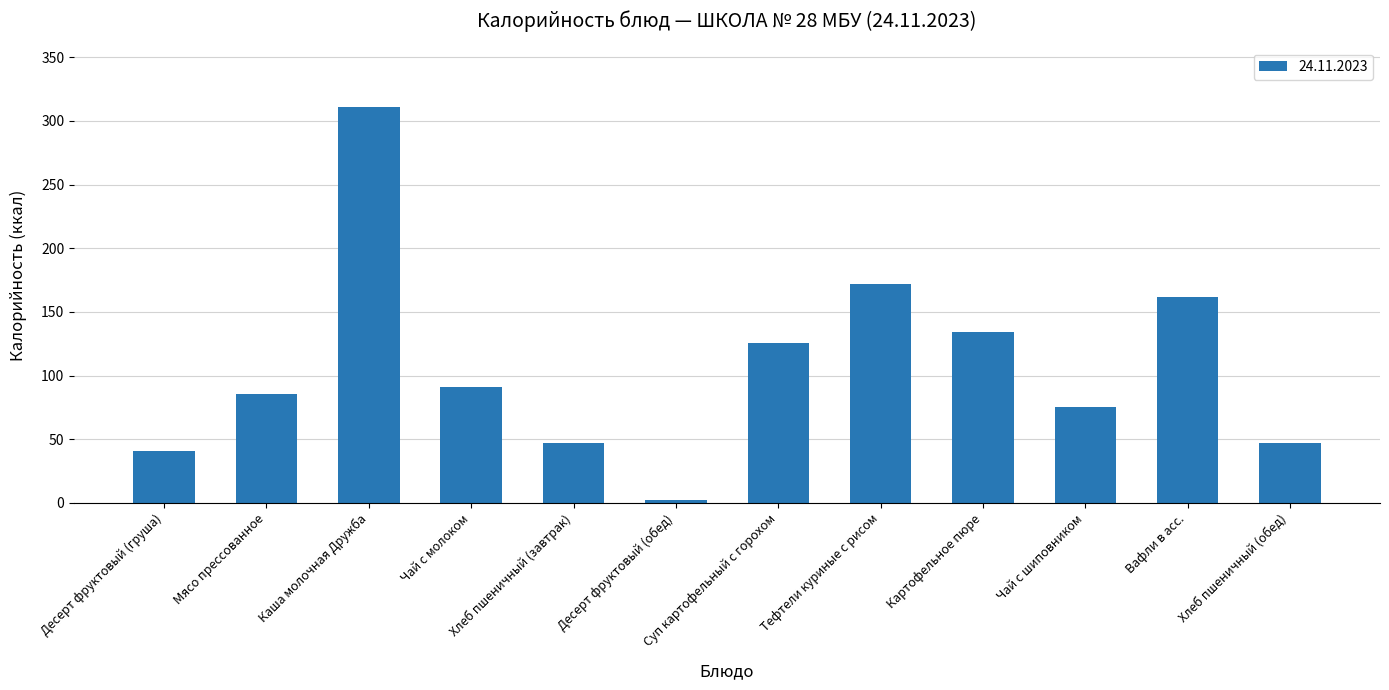

What position from the left is Хлеб пшеничный (завтрак)?

5